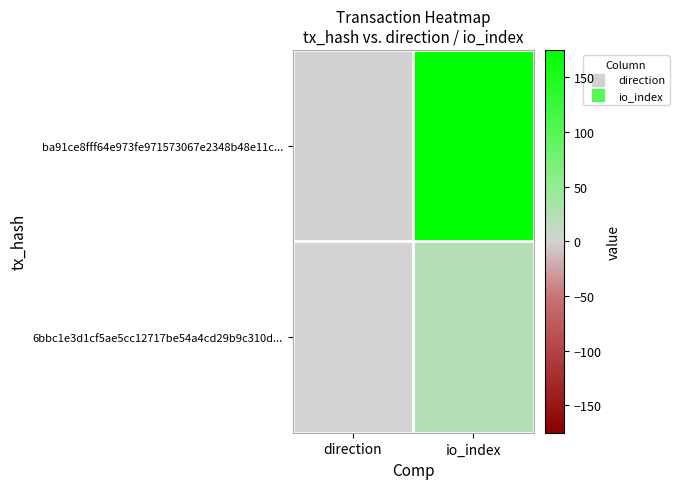

At which category is the sum across all series the highest?

io_index